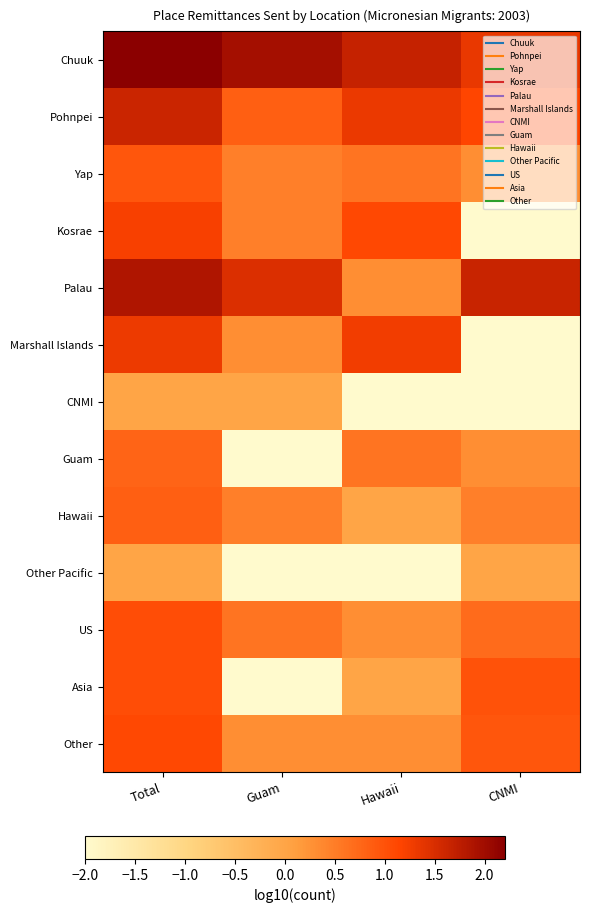

What is the total value across all series at Total?

14.0